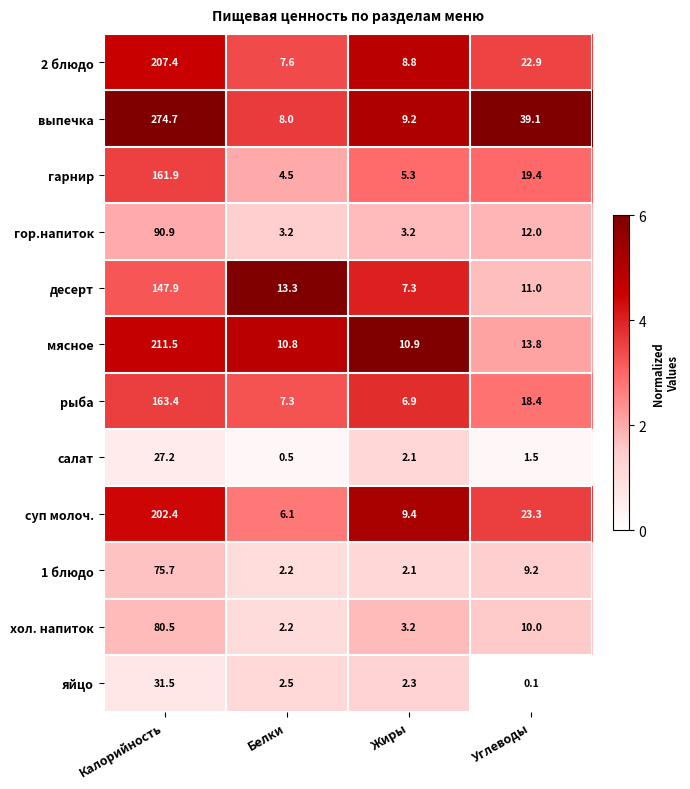

Which series has the widest spread of values?

выпечка